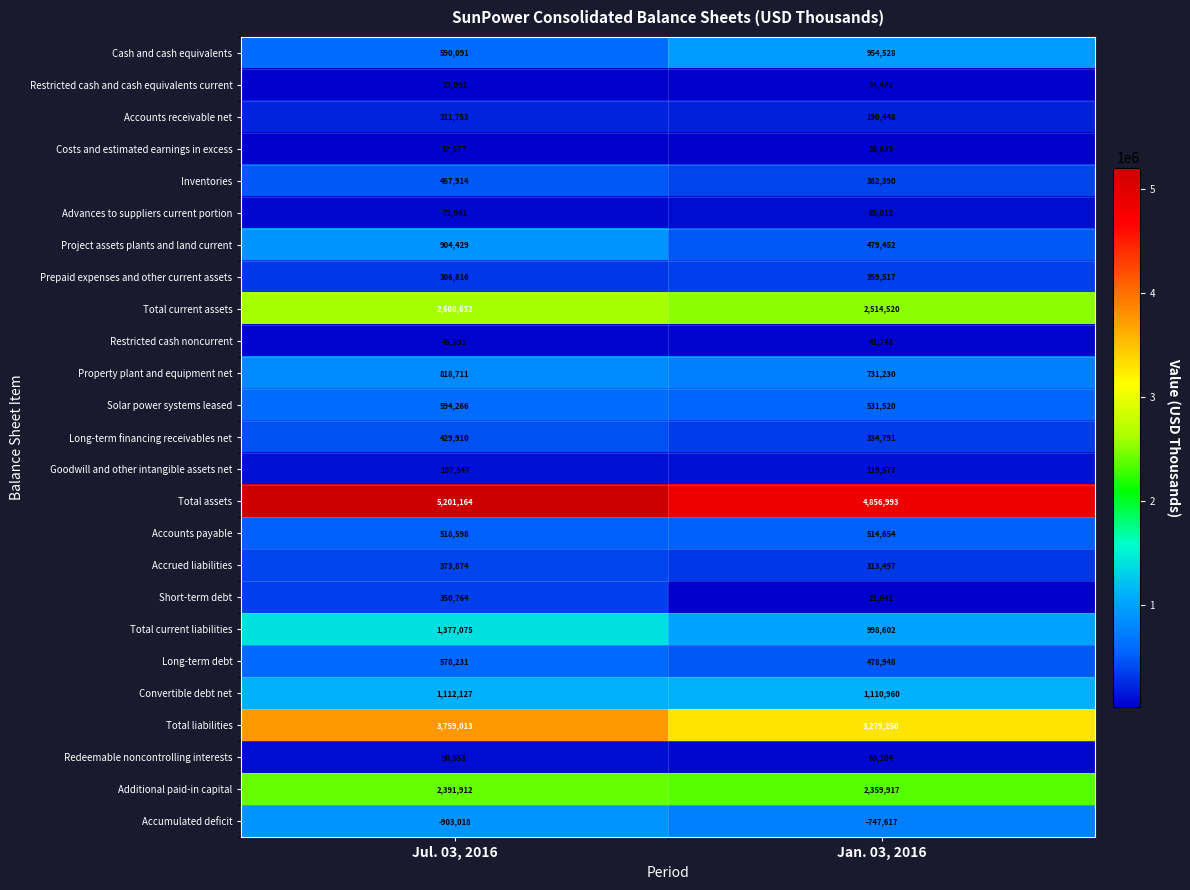

How many distinct data groups are displayed?

25